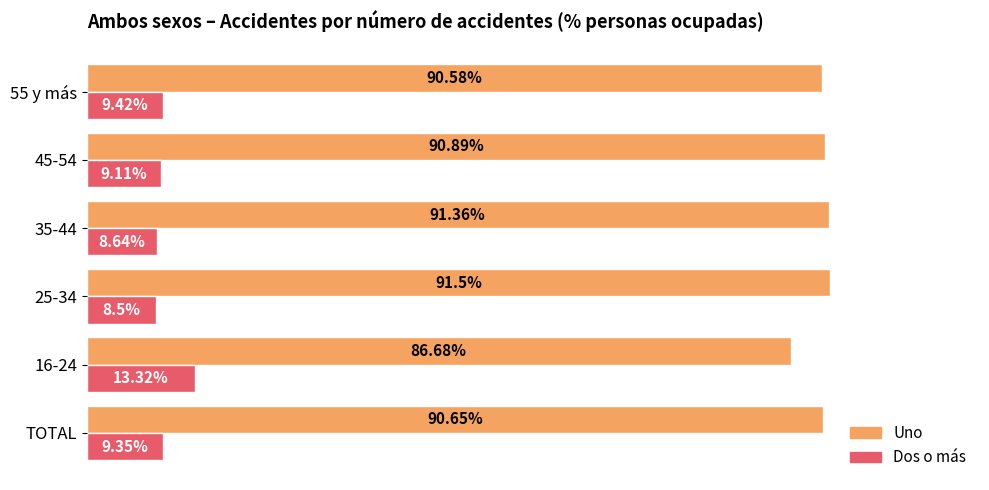

Rank the categories by Uno value from lowest to highest.

16-24, 55 y más, TOTAL, 45-54, 35-44, 25-34